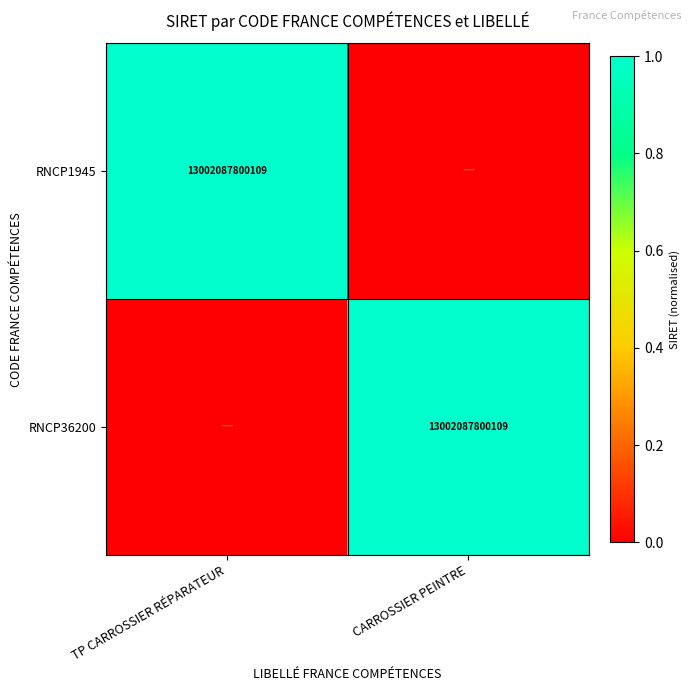

Is it true that RNCP36200 equals 4742125597070 at CARROSSIER PEINTRE?

False